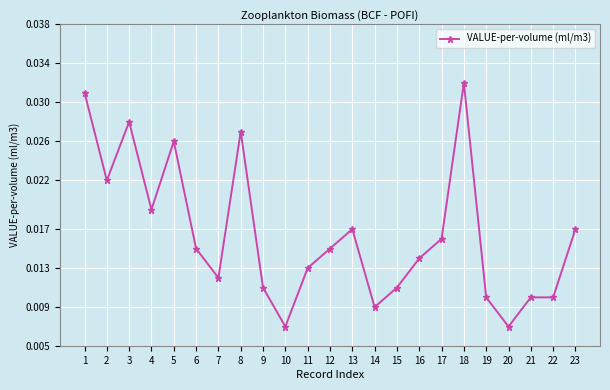

True or false: there are more than 1 points higher than both neighbors.

True